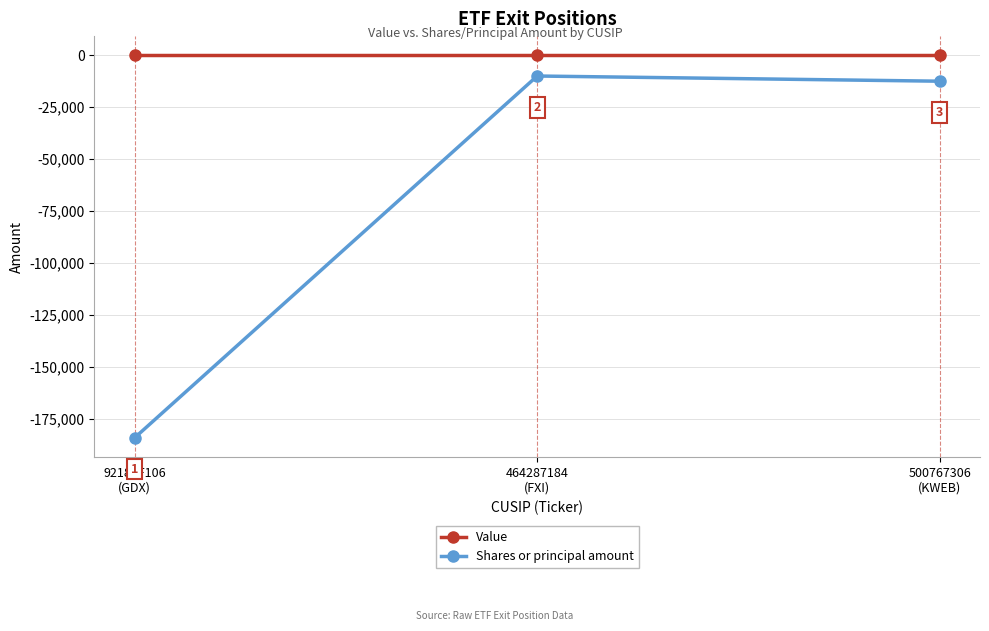

Rank the series at 92189F106
(GDX) from lowest to highest value.

Shares or principal amount, Value